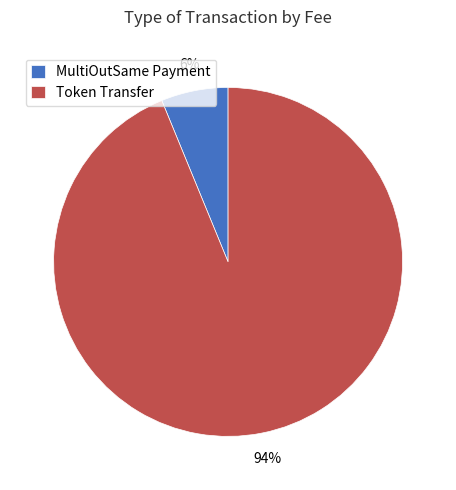

Which slice is the largest?

Token Transfer